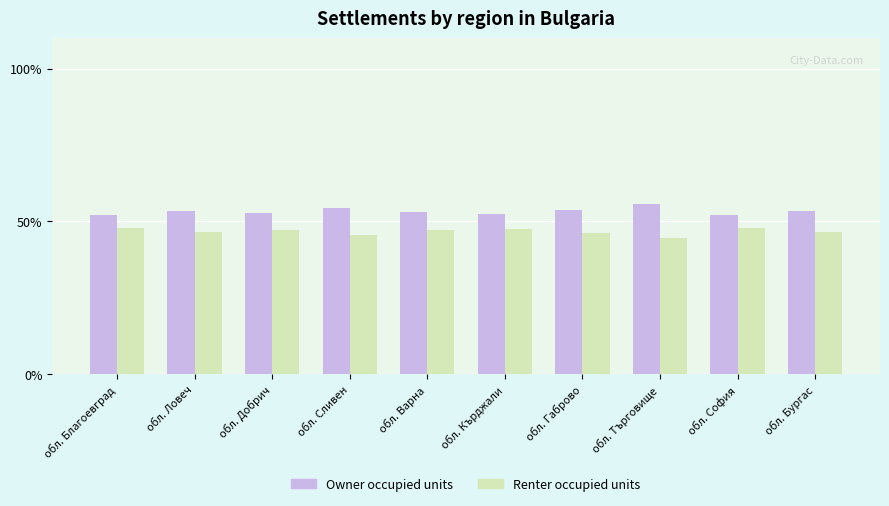

What is the difference between the second highest and minimum values in the Renter occupied units series?

3.4